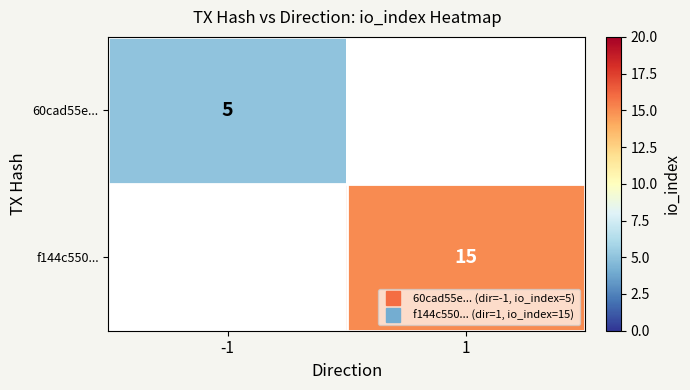

What is the highest value of the 60cad55e... series?

5.0